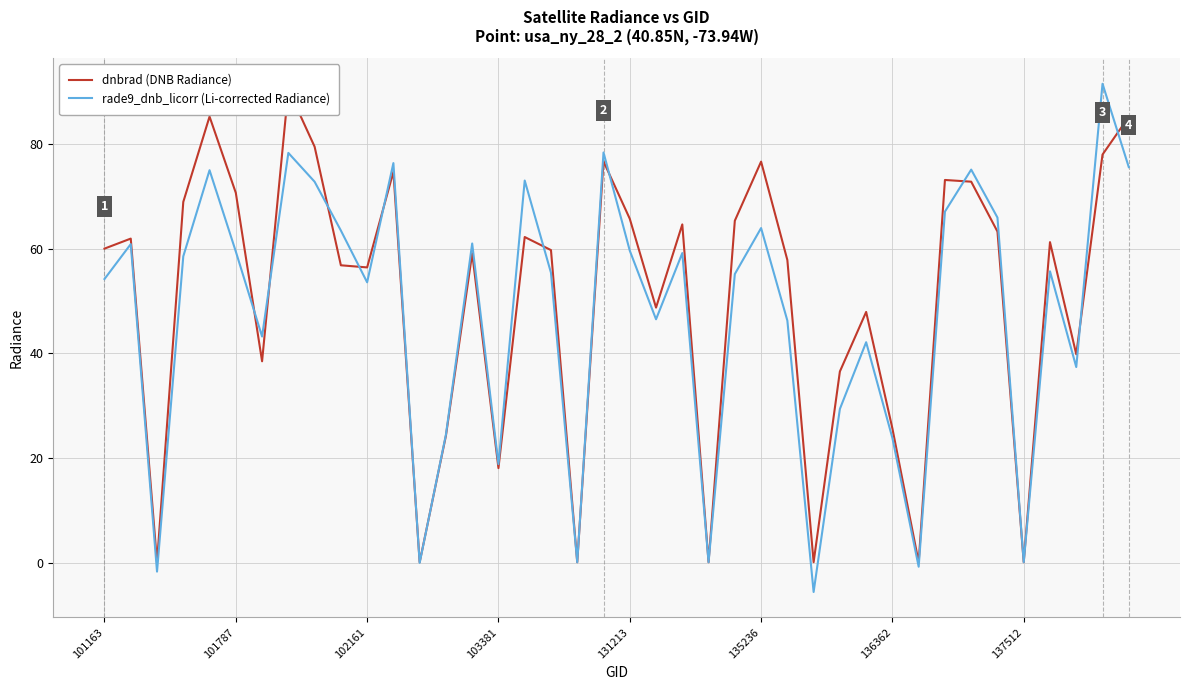

How many values in the dnbrad (DNB Radiance) series are below 59?

18